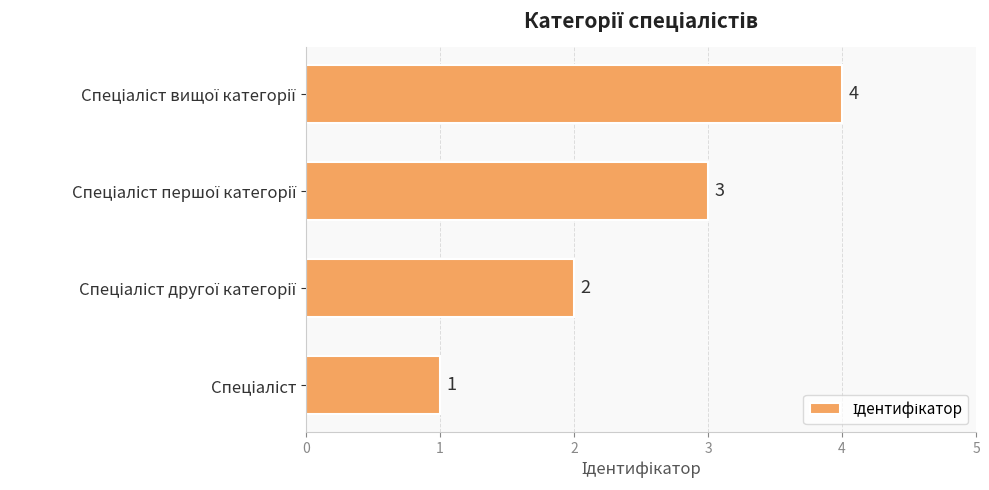

How many values are between 2 and 4?

3